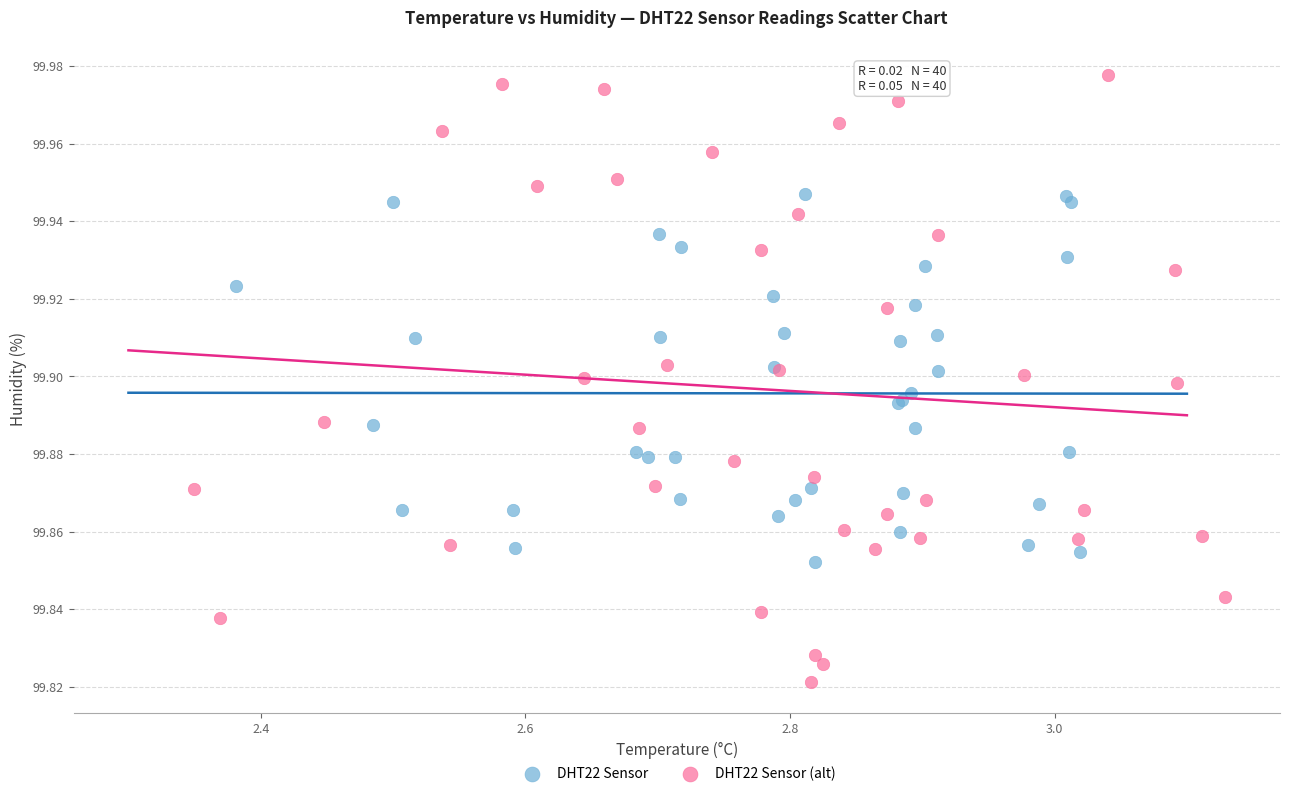

Which series contains the highest Y value?

DHT22 Sensor (alt)